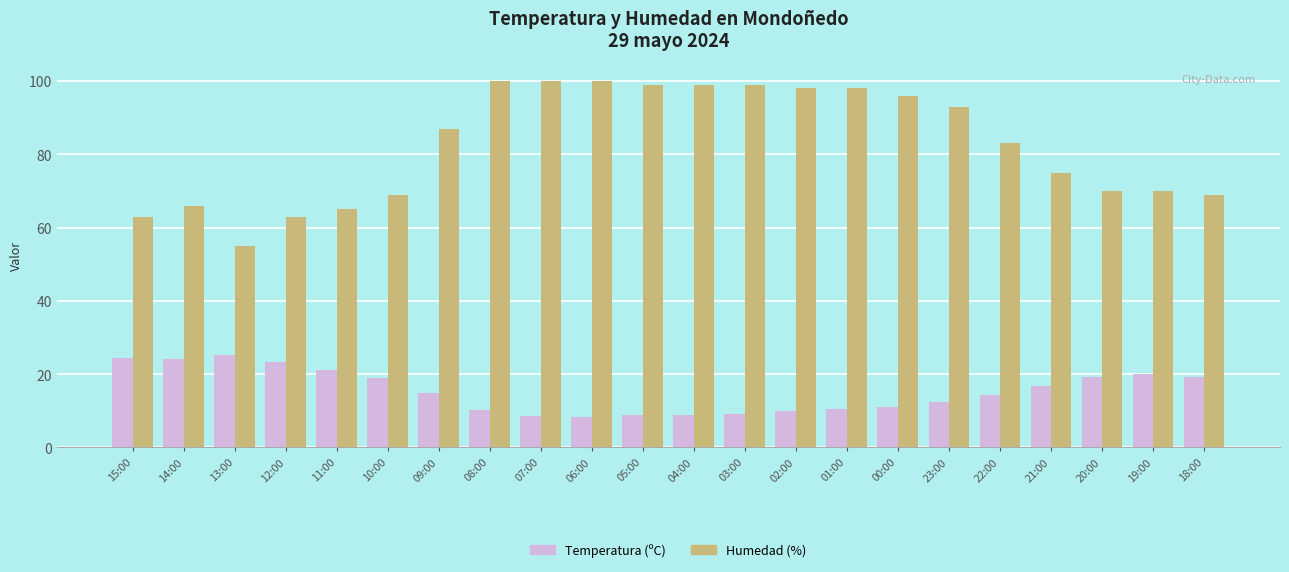

True or false: Temperatura (ºC) has a value of 14.8 at 09:00.

True